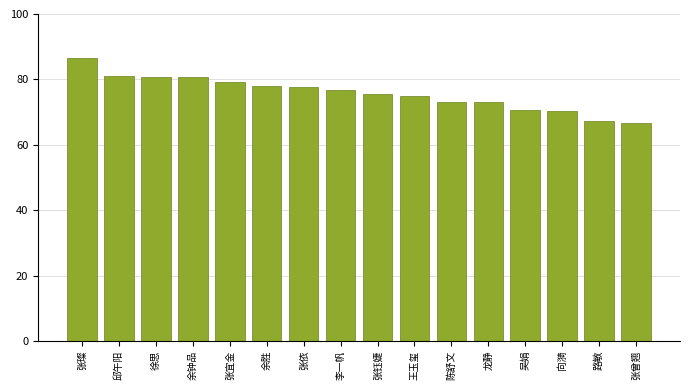

The value at 张璨 is 86.4. True or false?

True